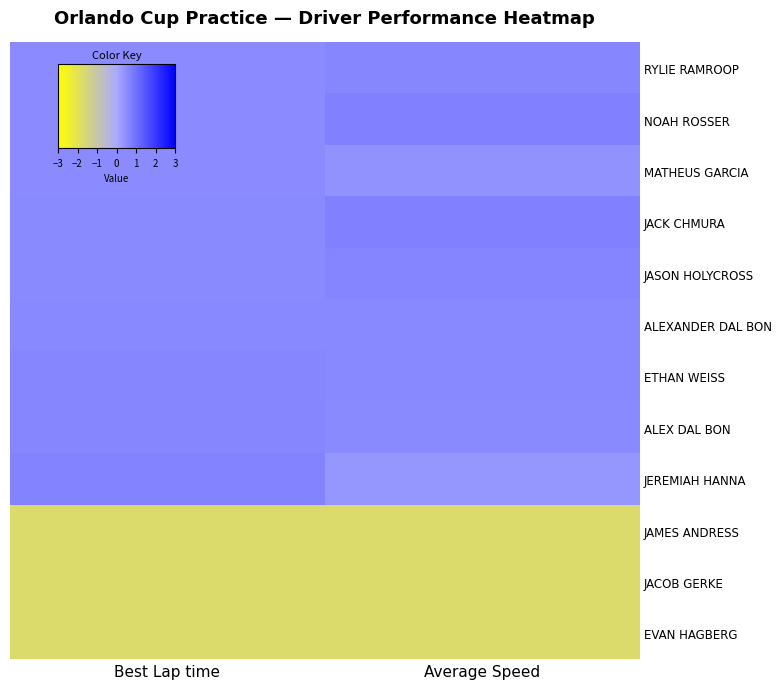

Reading right to left, list all the values displayed in this chart.

RYLIE RAMROOP: Average Speed=0.6	Best Lap time=0.5
NOAH ROSSER: Average Speed=0.7	Best Lap time=0.5
MATHEUS GARCIA: Average Speed=0.4	Best Lap time=0.5
JACK CHMURA: Average Speed=0.7	Best Lap time=0.5
JASON HOLYCROSS: Average Speed=0.6	Best Lap time=0.6
ALEXANDER DAL BON: Average Speed=0.6	Best Lap time=0.6
ETHAN WEISS: Average Speed=0.6	Best Lap time=0.6
ALEX DAL BON: Average Speed=0.6	Best Lap time=0.6
JEREMIAH HANNA: Average Speed=0.3	Best Lap time=0.7
JAMES ANDRESS: Average Speed=-1.7	Best Lap time=-1.7
JACOB GERKE: Average Speed=-1.7	Best Lap time=-1.7
EVAN HAGBERG: Average Speed=-1.7	Best Lap time=-1.7